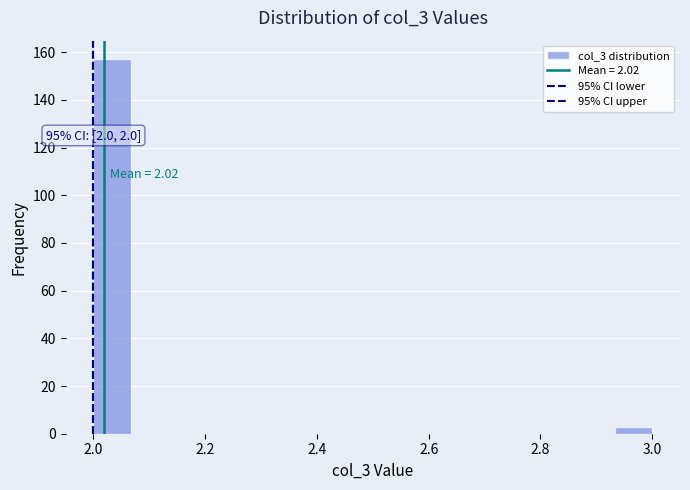

Around what value on the x-axis is the tallest bar? Give the approximate position of its centre, as read against the axis.

2.04